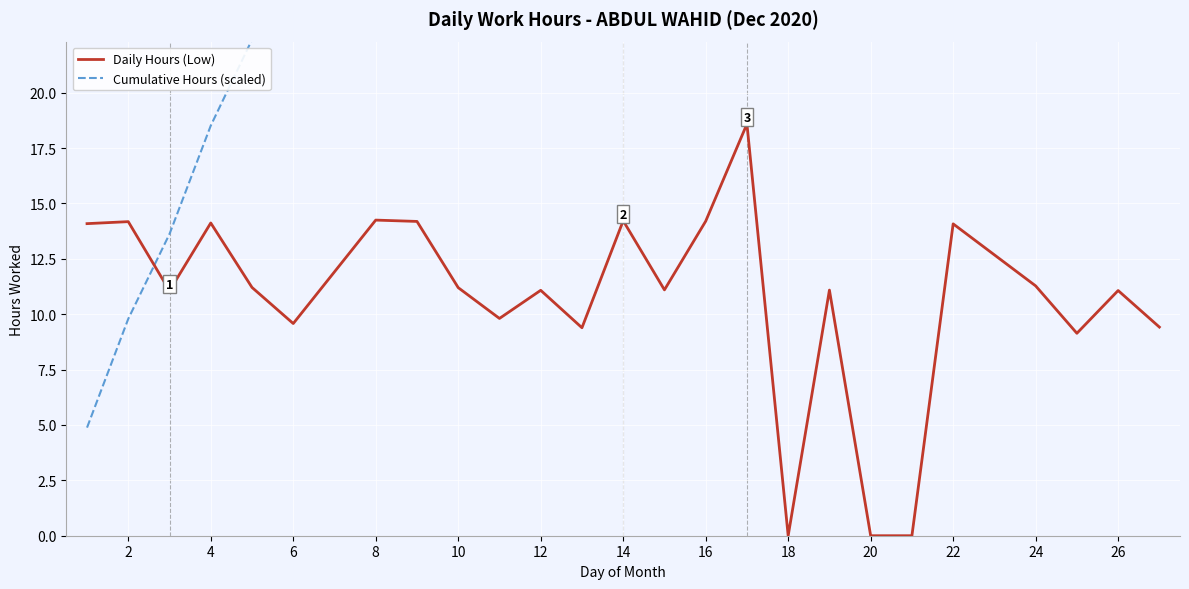

What is the minimum value for Cumulative Hours (scaled)?

4.9